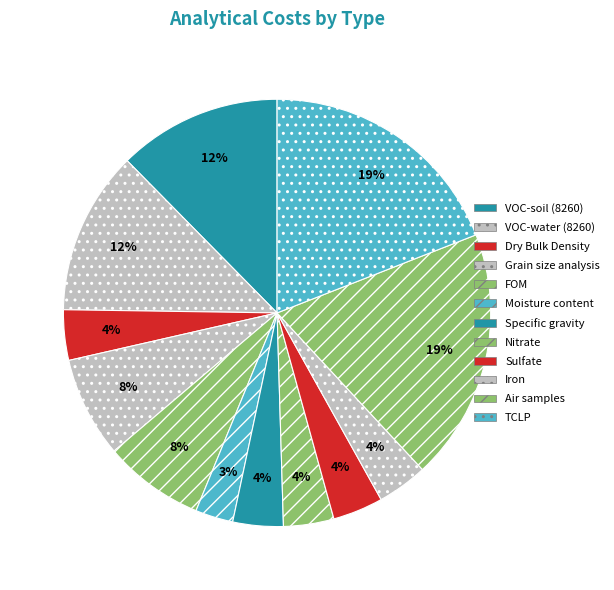

Rank the categories by value from lowest to highest.

Moisture content, Dry Bulk Density, Specific gravity, Nitrate, Sulfate, Iron, Grain size analysis, FOM, VOC-soil (8260), VOC-water (8260), Air samples, TCLP